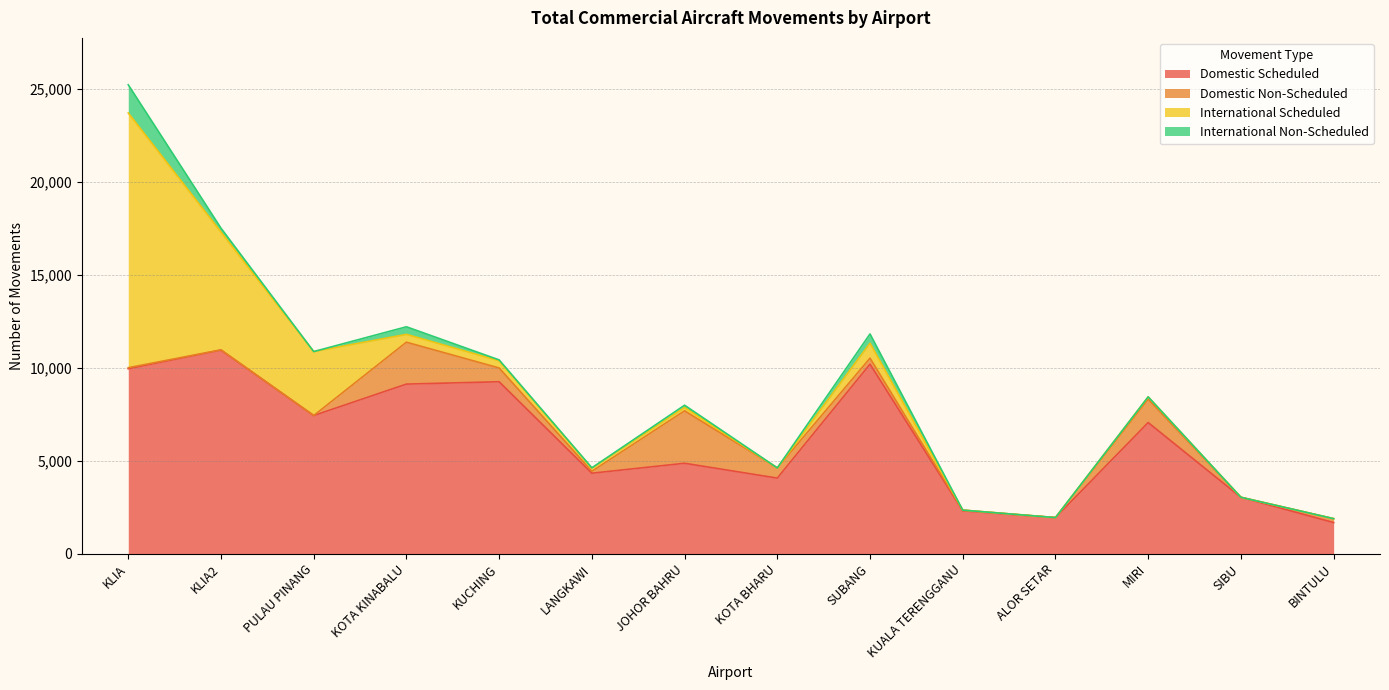

How many lines are shown in the chart?

4